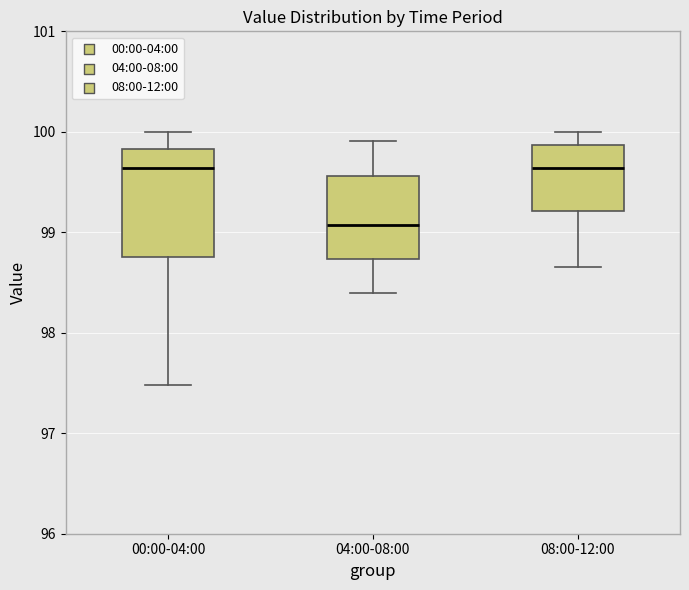

Which box's median line is the lowest?

04:00-08:00